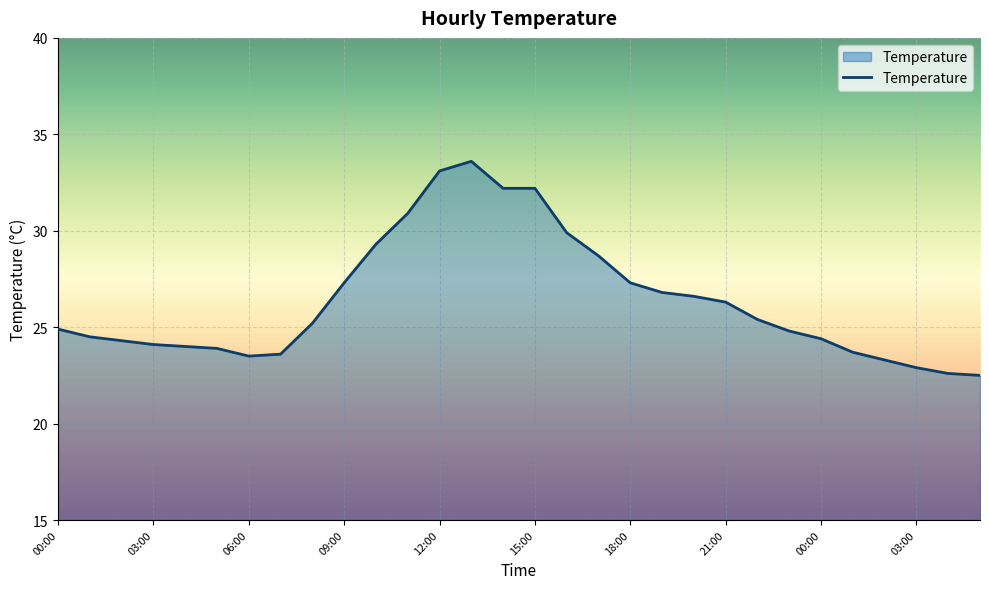

What is the difference between the maximum and minimum values?

11.1